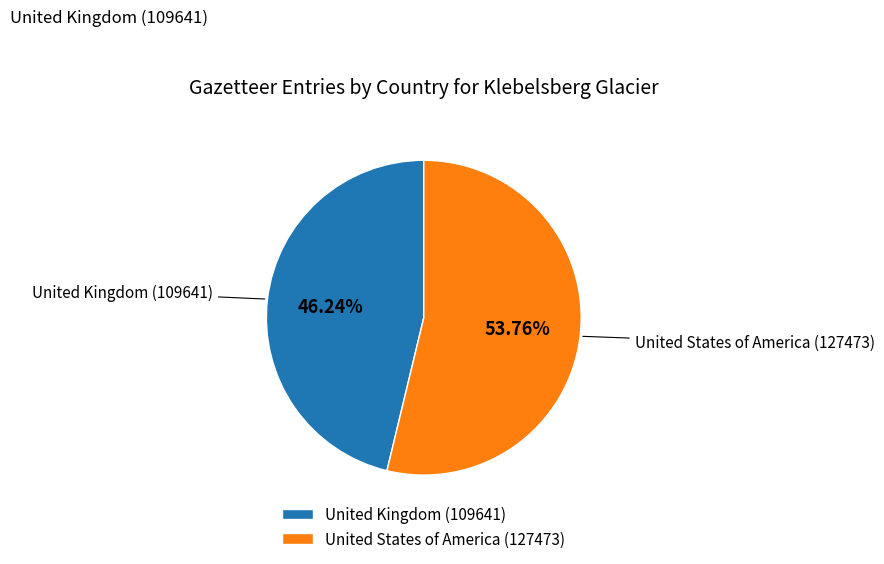

Is it true that United Kingdom is 46% of the pie?

True